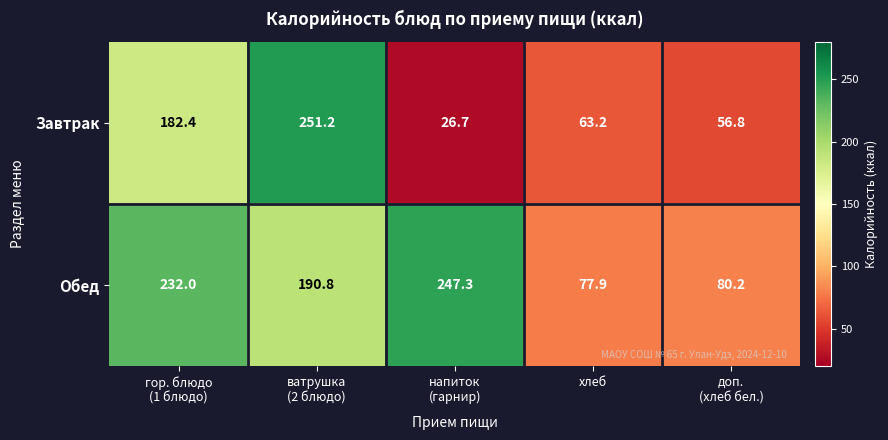

How many data points does each series have?

5